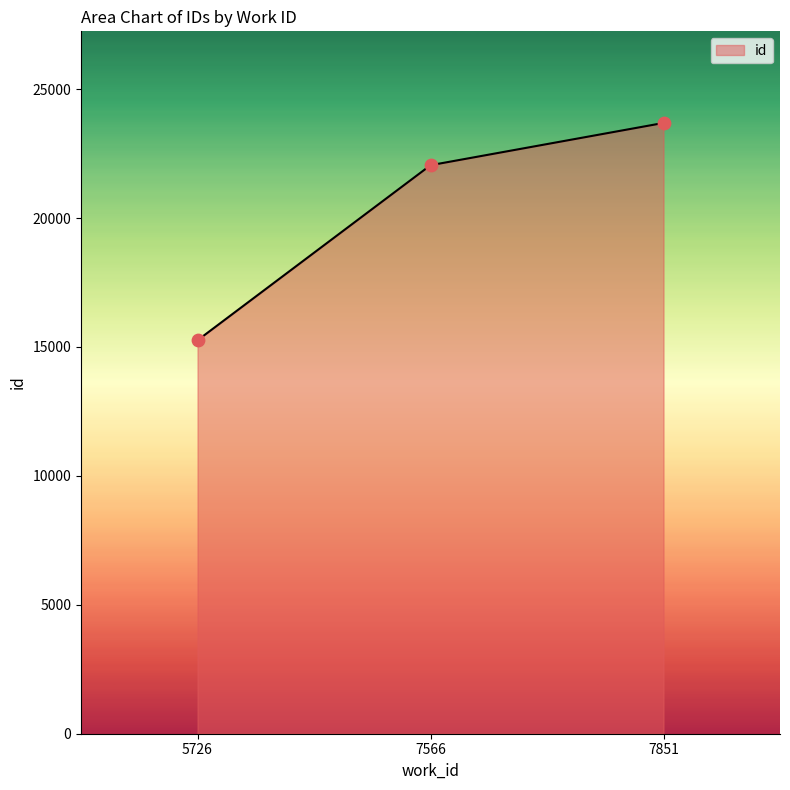

What is the change in value from 7566 to 7851?

+1639